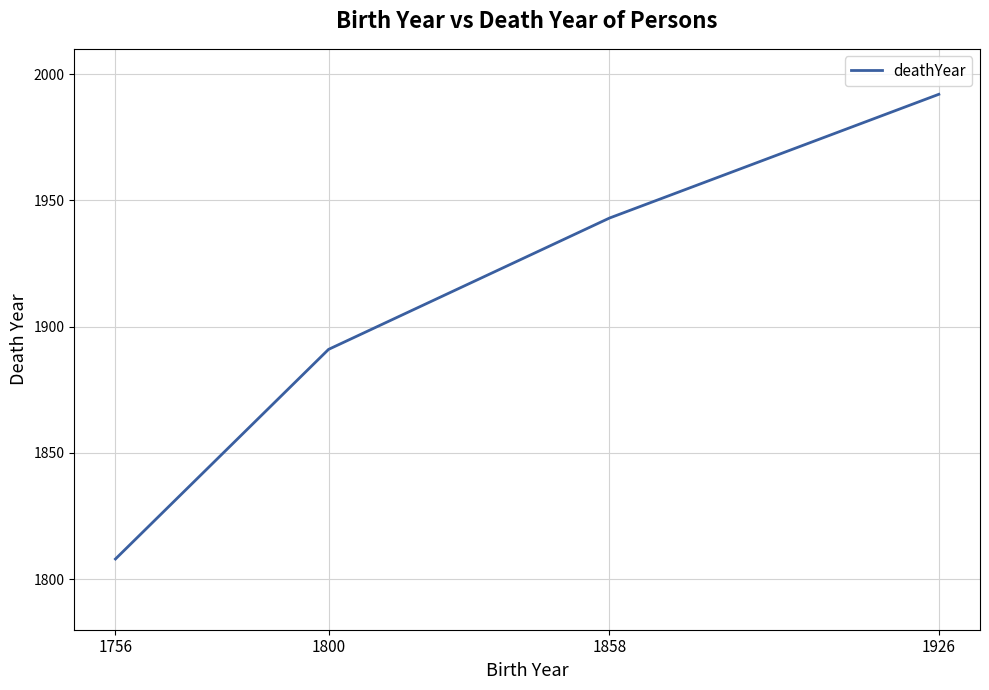

What is the sum of all values?

7634